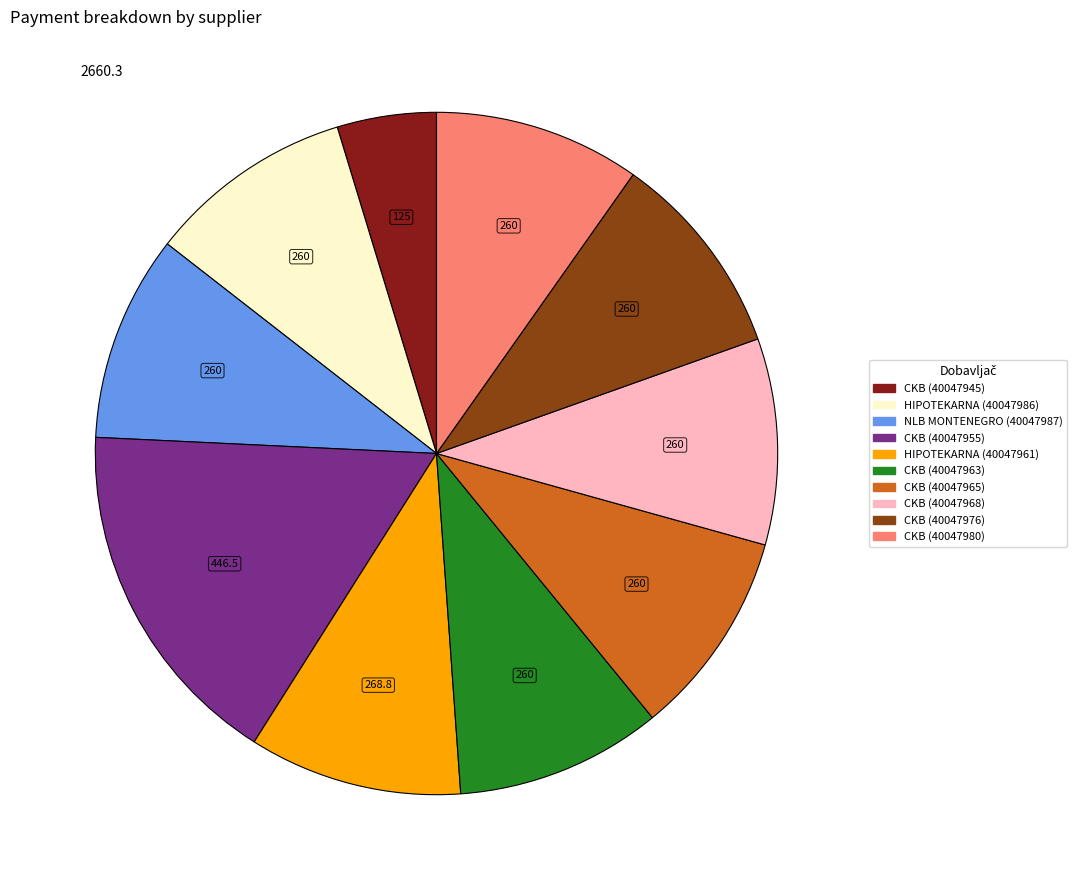

Does any single category account for the majority?

No